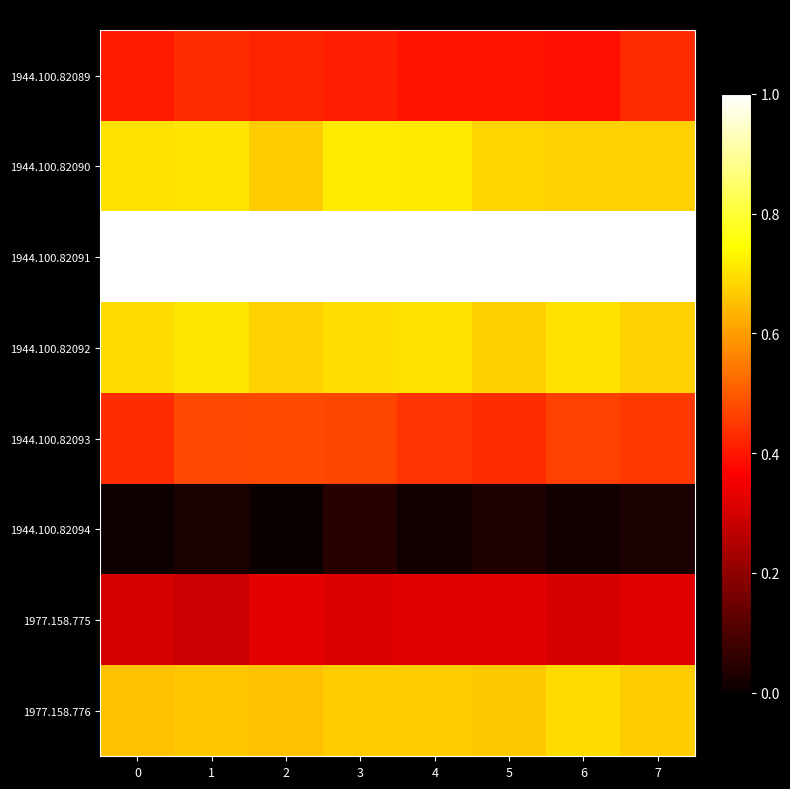

Which series has the widest spread of values?

1944.100.82090